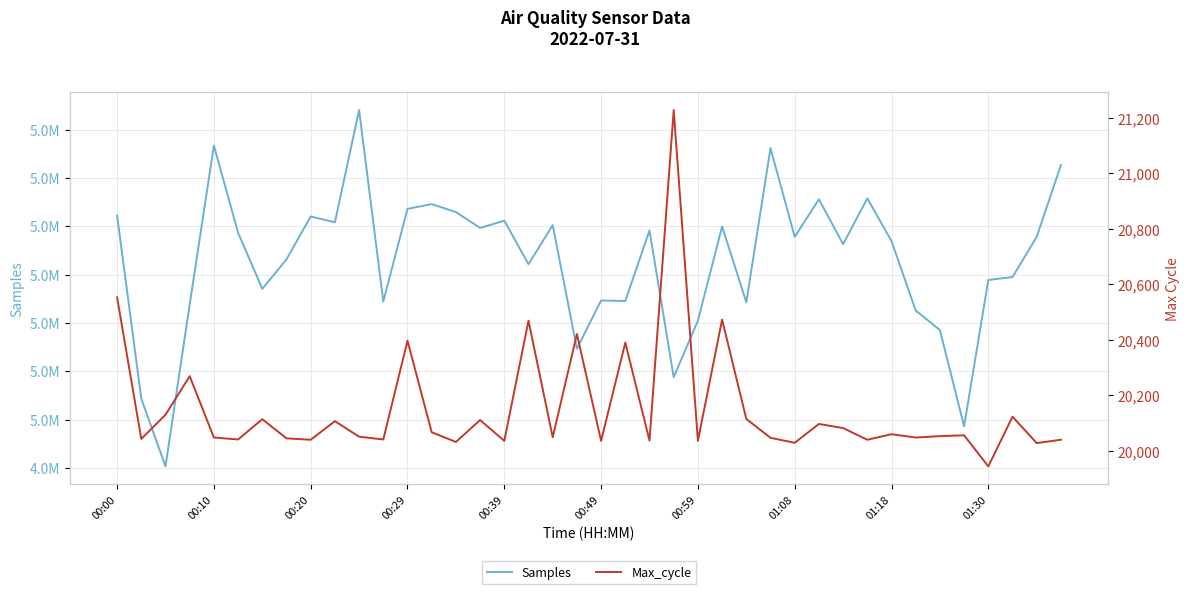

What is the sum of all Max_cycle values?

806026